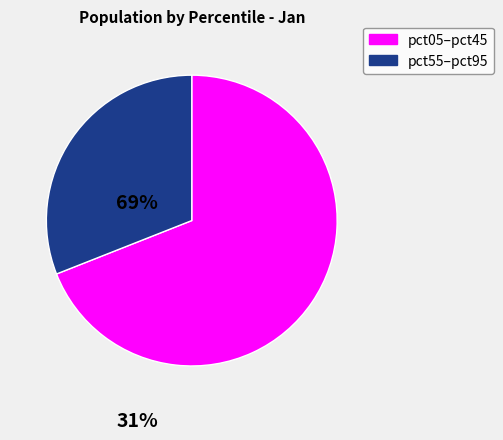

Is there a majority slice in this chart?

Yes